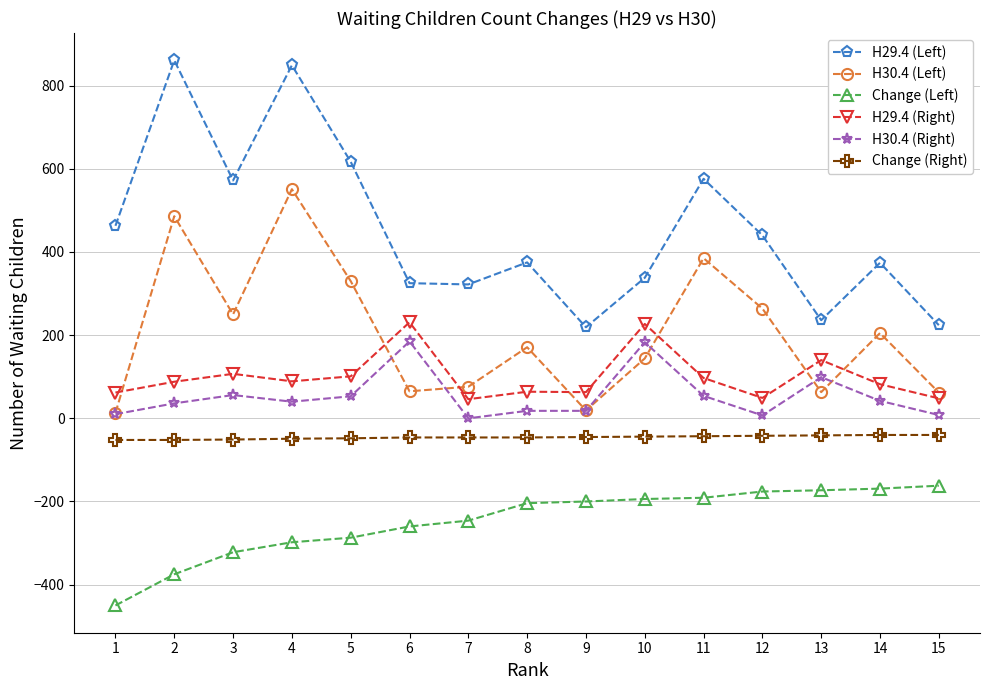

Which series changed the most between 4 and 11?

H29.4 (Left)